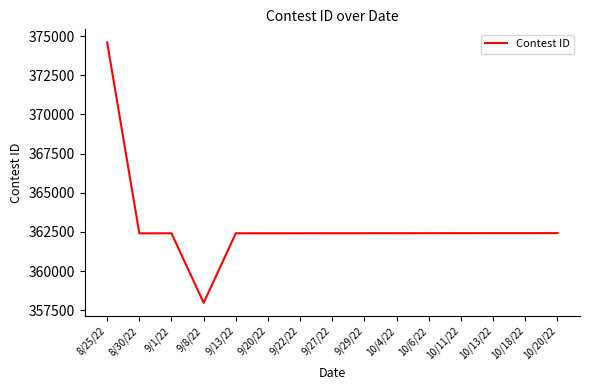

At which category does the chart reach its peak across all series?

8/25/22